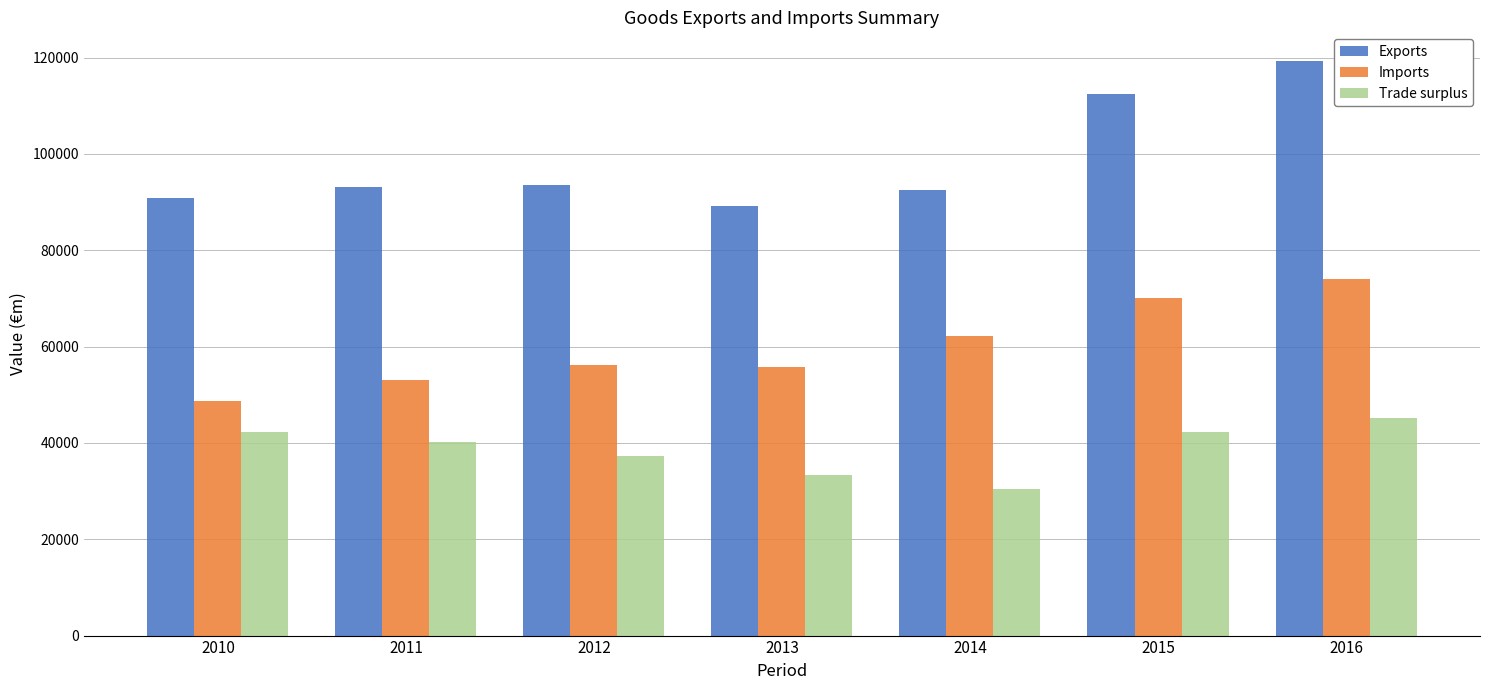

What is the value of the Exports bar at the 7th from the left?

119292.2